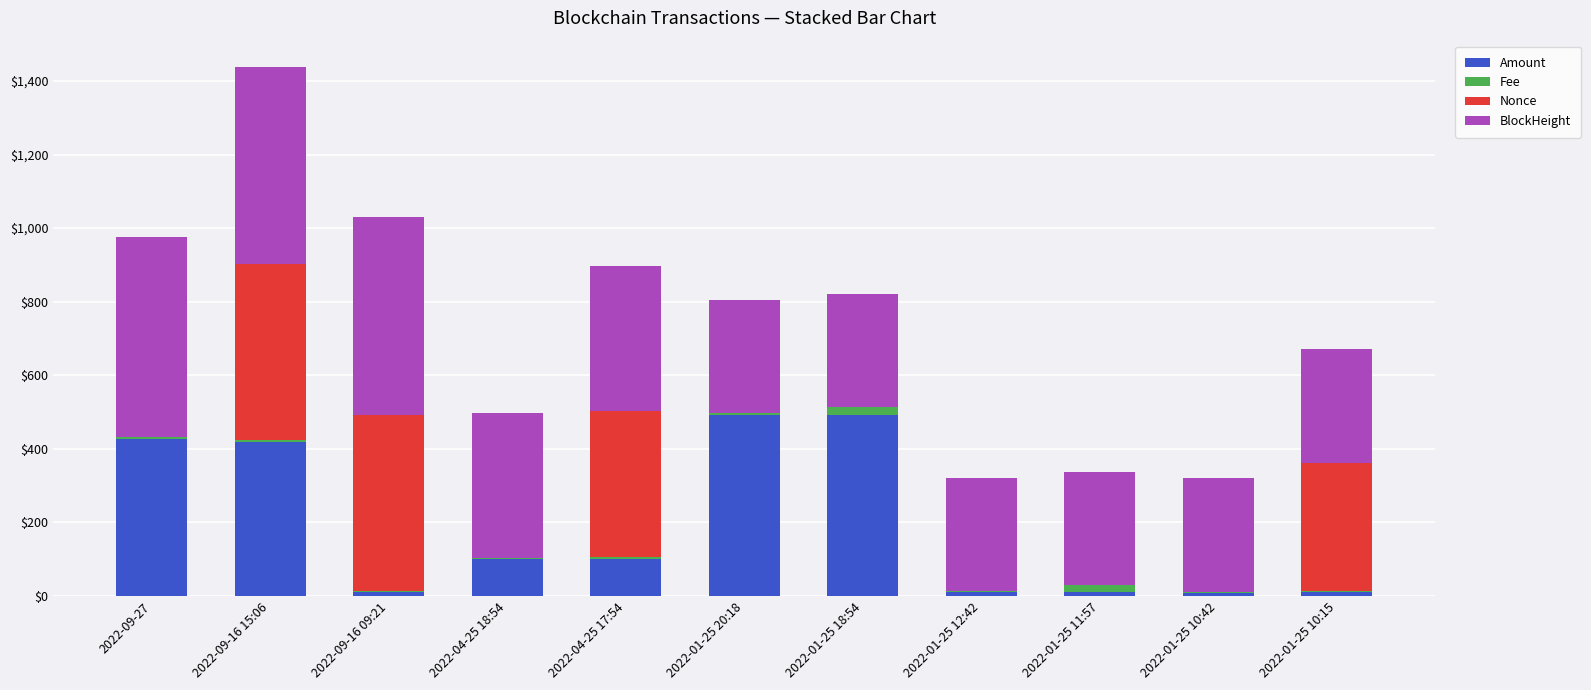

At which category is the sum across all series the highest?

2022-09-16 15:06